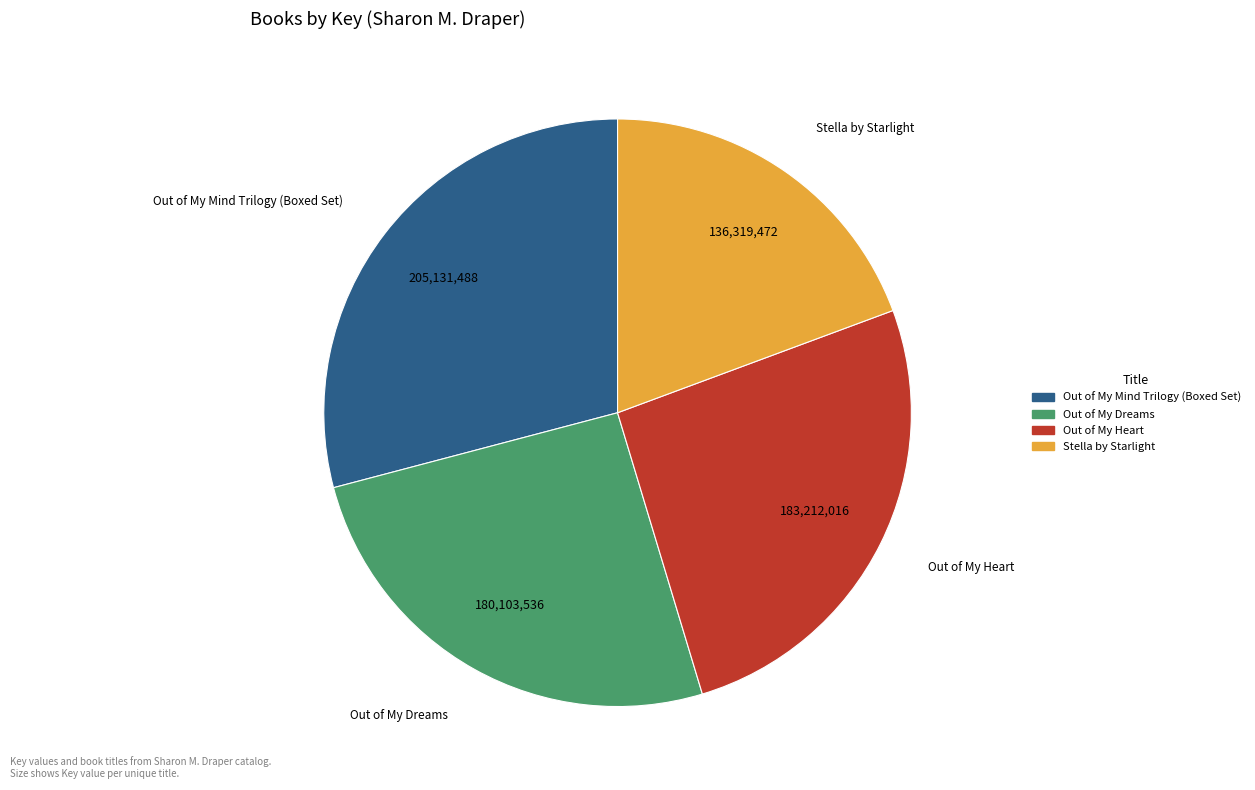

Between Out of My Heart and Out of My Mind Trilogy (Boxed Set), which is larger?

Out of My Mind Trilogy (Boxed Set)